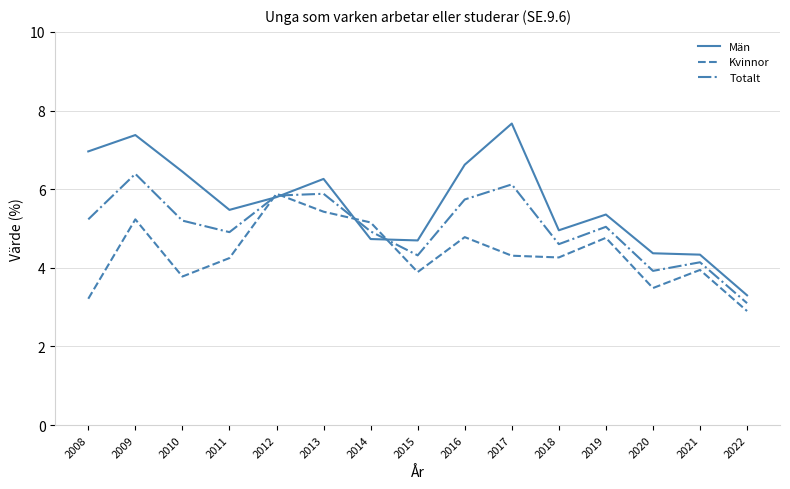

How many values in the Män series are below 5?

6